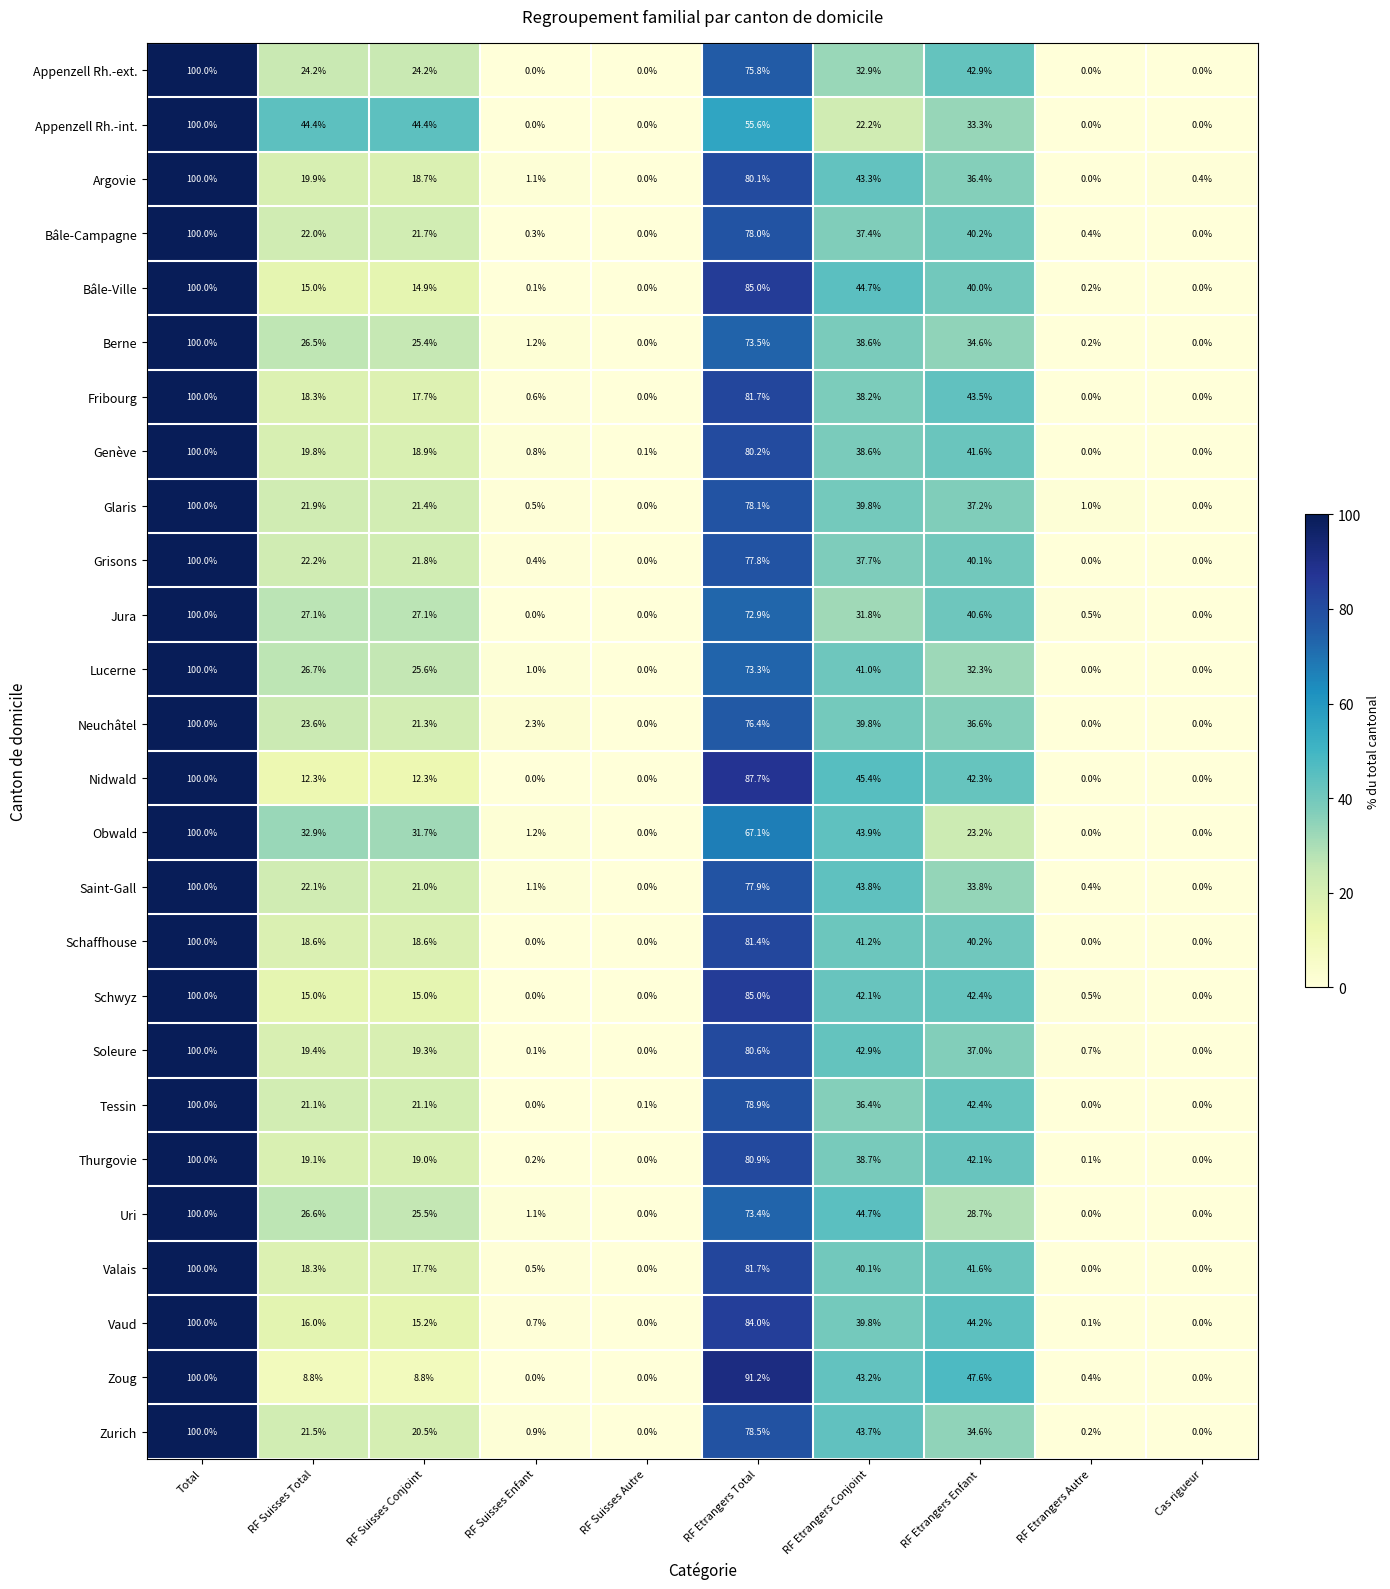

What is the total value across all series at RF Etrangers Enfant?

999.4